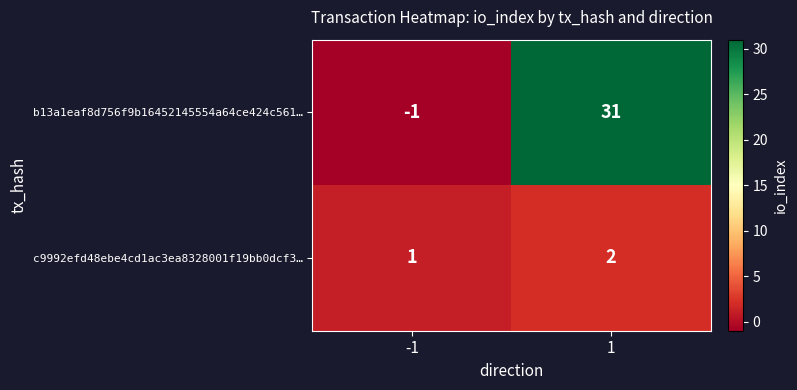

Rank the series by their maximum value, from highest to lowest.

b13a1eaf8d756f9b16452145554a64ce424c561…, c9992efd48ebe4cd1ac3ea8328001f19bb0dcf3…